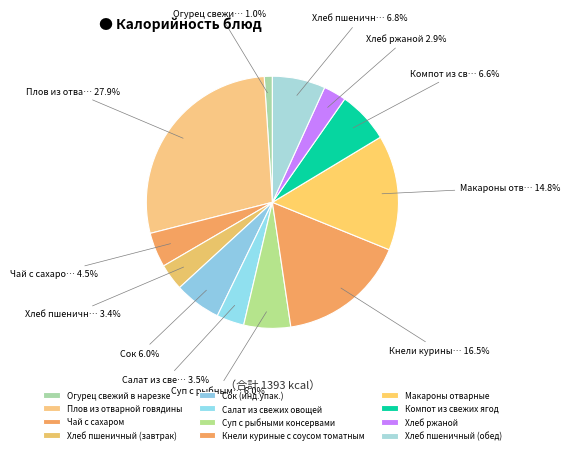

To the nearest percent, what percentage of the pie is Чай с сахаром?

4%